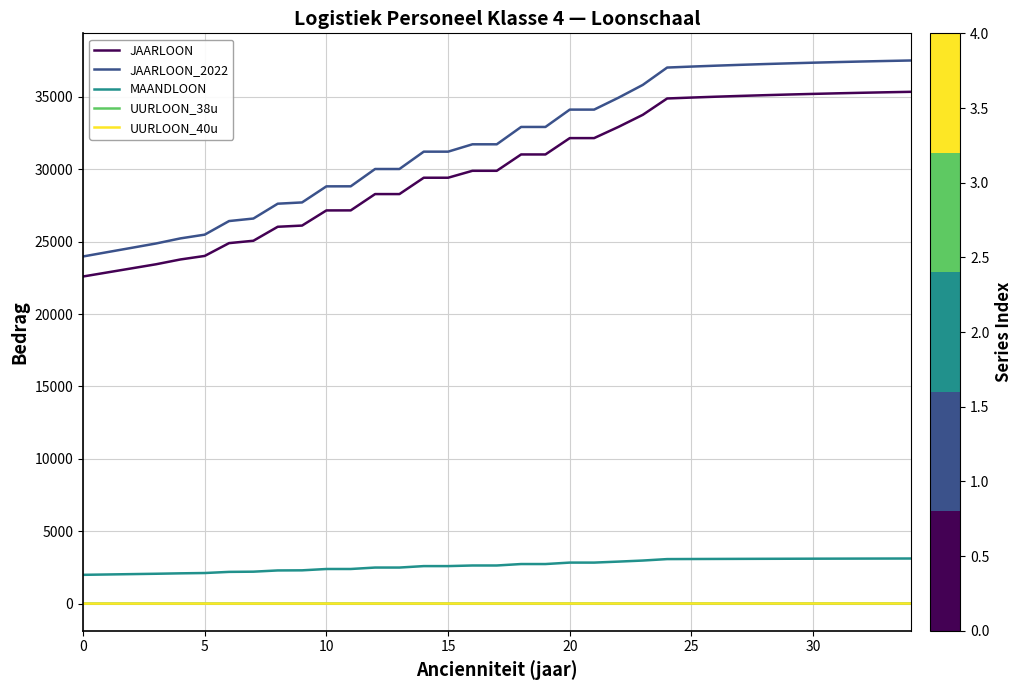

How many categories are shown in the chart?

35